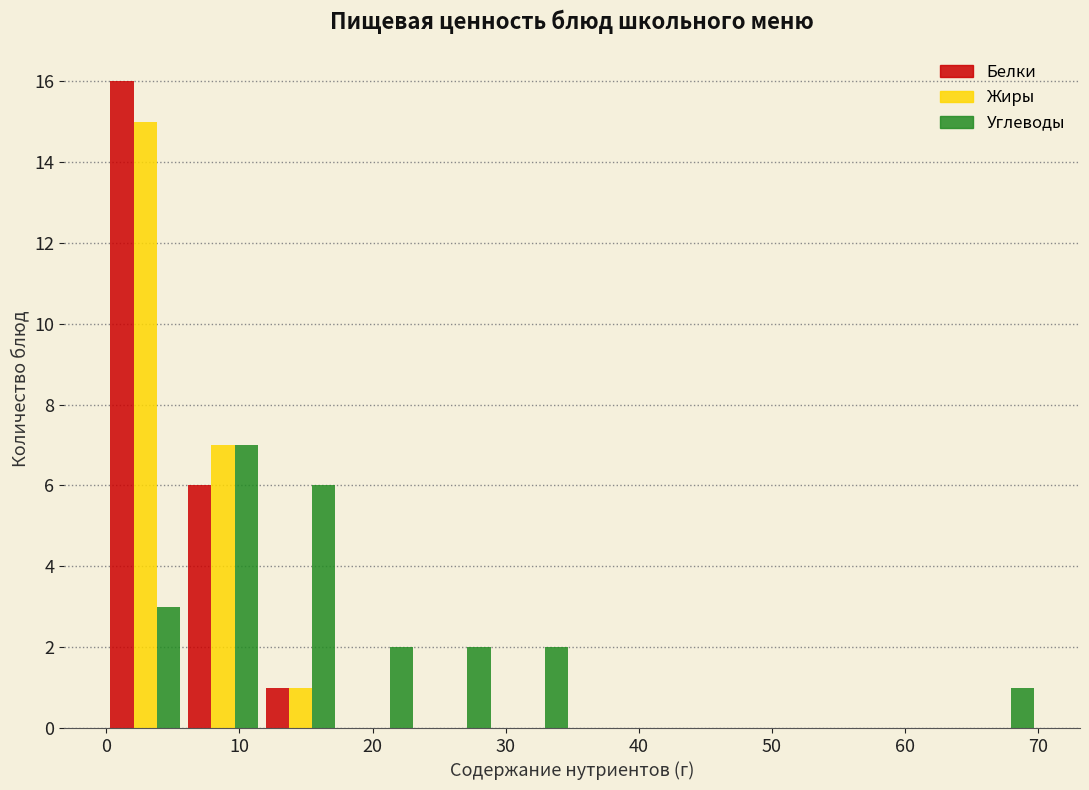

Reading left to right, list every range on the x-axis with the height of the bar of each series over it. Neither the bar edges nor the heights are printed on the chart, so give them approximately, as read against the axes.

0 to 6: Белки=16	Жиры=15	Углеводы=3
6 to 12: Белки=6	Жиры=7	Углеводы=7
12 to 18: Белки=1	Жиры=1	Углеводы=6
18 to 23: Белки=0	Жиры=0	Углеводы=2
23 to 29: Белки=0	Жиры=0	Углеводы=2
29 to 35: Белки=0	Жиры=0	Углеводы=2
35 to 41: Белки=0	Жиры=0	Углеводы=0
41 to 47: Белки=0	Жиры=0	Углеводы=0
47 to 53: Белки=0	Жиры=0	Углеводы=0
53 to 58: Белки=0	Жиры=0	Углеводы=0
58 to 64: Белки=0	Жиры=0	Углеводы=0
64 to 70: Белки=0	Жиры=0	Углеводы=1